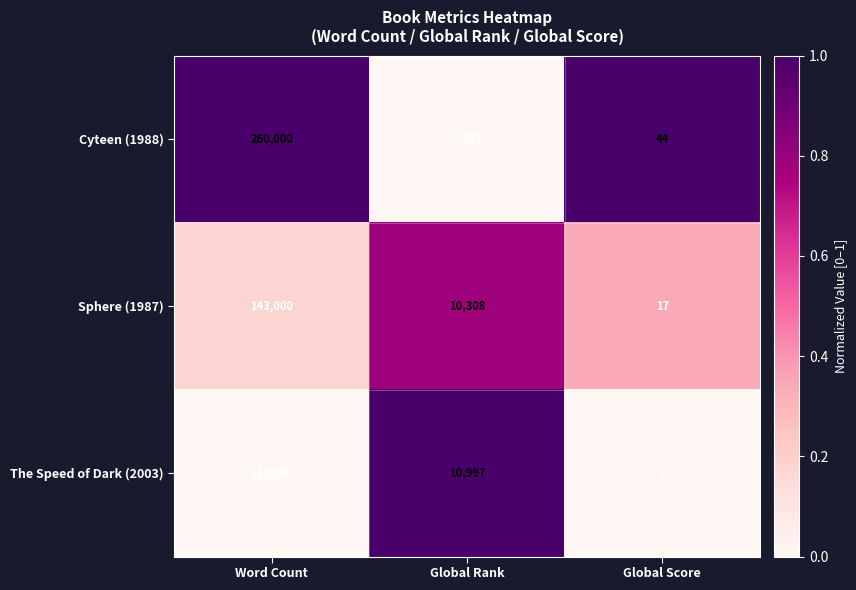

What is the difference between the Sphere (1987) values at Word Count and Global Score?

142983